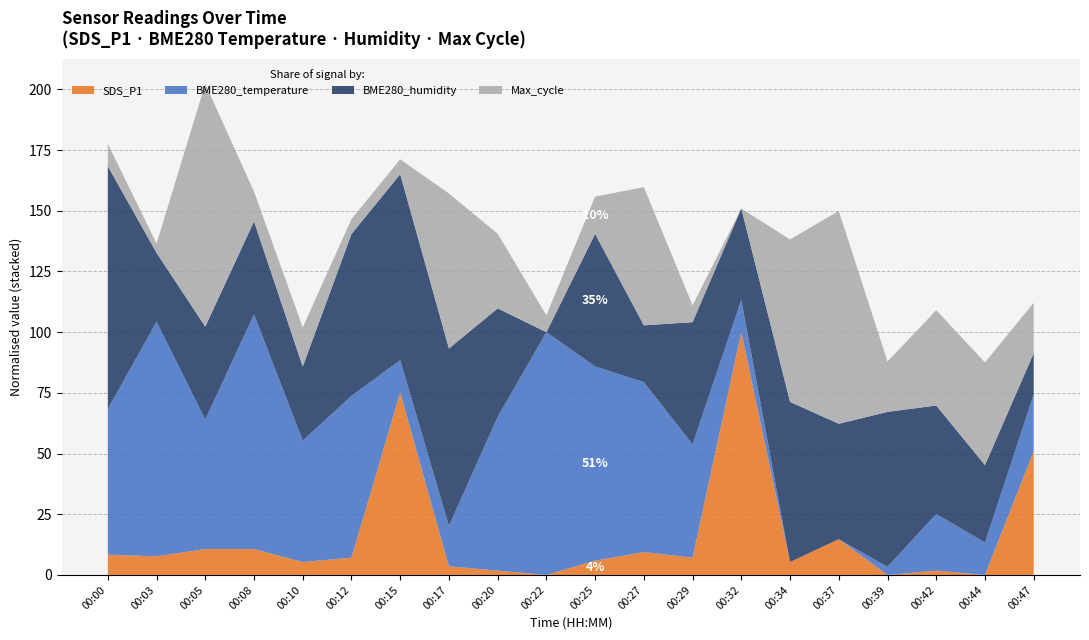

Reading right to left, extract all data points from this chart.

SDS_P1: 00:47=3.5	00:44=0.6	00:42=0.7	00:39=0.6	00:37=1.4	00:34=0.9	00:32=6.2	00:29=1.0	00:27=1.1	00:25=0.9	00:22=0.6	00:20=0.7	00:17=0.8	00:15=4.8	00:12=1.0	00:10=0.9	00:08=1.2	00:05=1.2	00:03=1.0	00:00=1.1
BME280_temperature: 00:47=19.5	00:44=19.5	00:42=19.5	00:39=19.4	00:37=19.4	00:34=19.4	00:32=19.5	00:29=19.6	00:27=19.6	00:25=19.7	00:22=19.7	00:20=19.6	00:17=19.5	00:15=19.5	00:12=19.6	00:10=19.6	00:08=19.7	00:05=19.6	00:03=19.7	00:00=19.6
BME280_humidity: 00:47=84.4	00:44=84.6	00:42=84.8	00:39=85.0	00:37=84.8	00:34=85.1	00:32=84.7	00:29=84.9	00:27=84.5	00:25=84.9	00:22=84.2	00:20=84.8	00:17=85.2	00:15=85.2	00:12=85.1	00:10=84.6	00:08=84.7	00:05=84.7	00:03=84.5	00:00=85.6
Max_cycle: 00:47=20213.0	00:44=20241.0	00:42=20237.0	00:39=20213.0	00:37=20300.0	00:34=20273.0	00:32=20186.0	00:29=20195.0	00:27=20260.0	00:25=20206.0	00:22=20195.0	00:20=20226.0	00:17=20269.0	00:15=20194.0	00:12=20194.0	00:10=20207.0	00:08=20202.0	00:05=20316.0	00:03=20191.0	00:00=20198.0